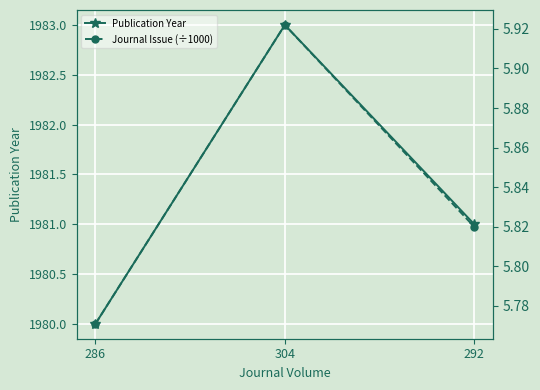

What is the total value across all series at 292?

1986.8